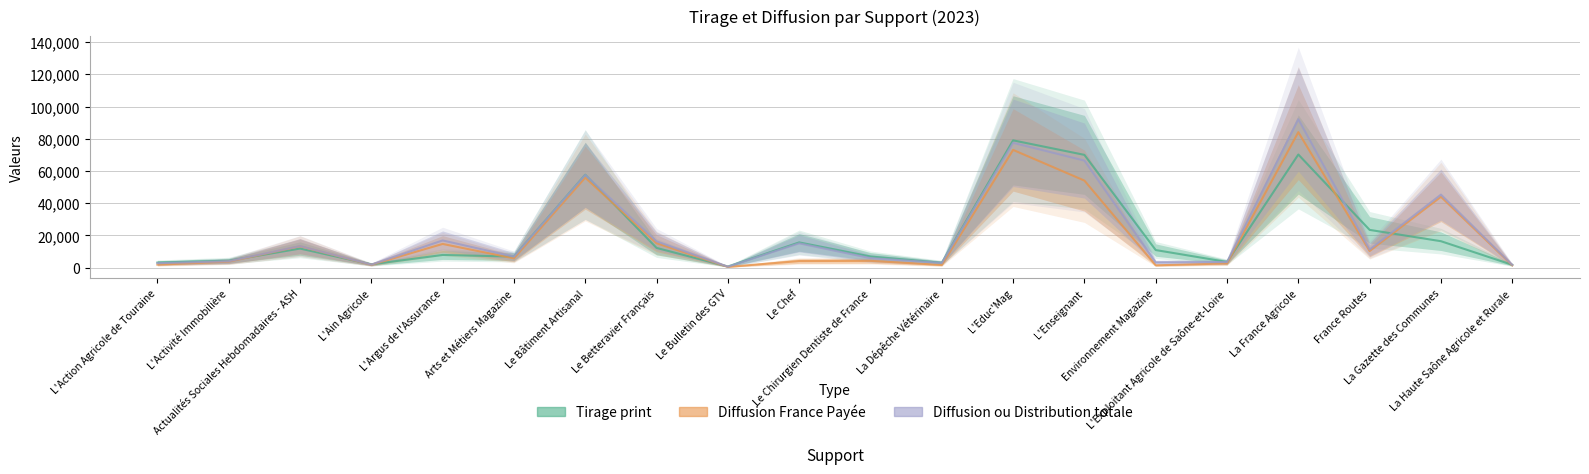

Does the chart display data point markers on the line(s)?

No